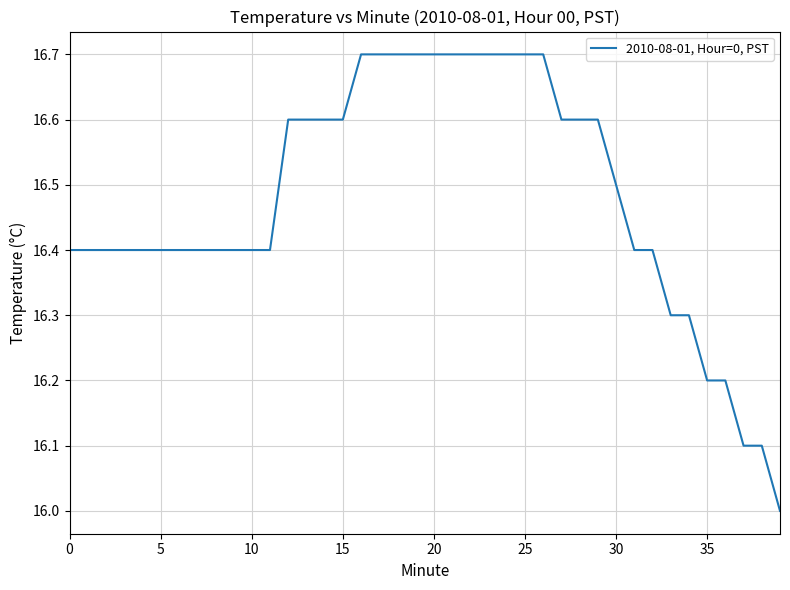

What is the difference between the maximum and minimum values?

0.7